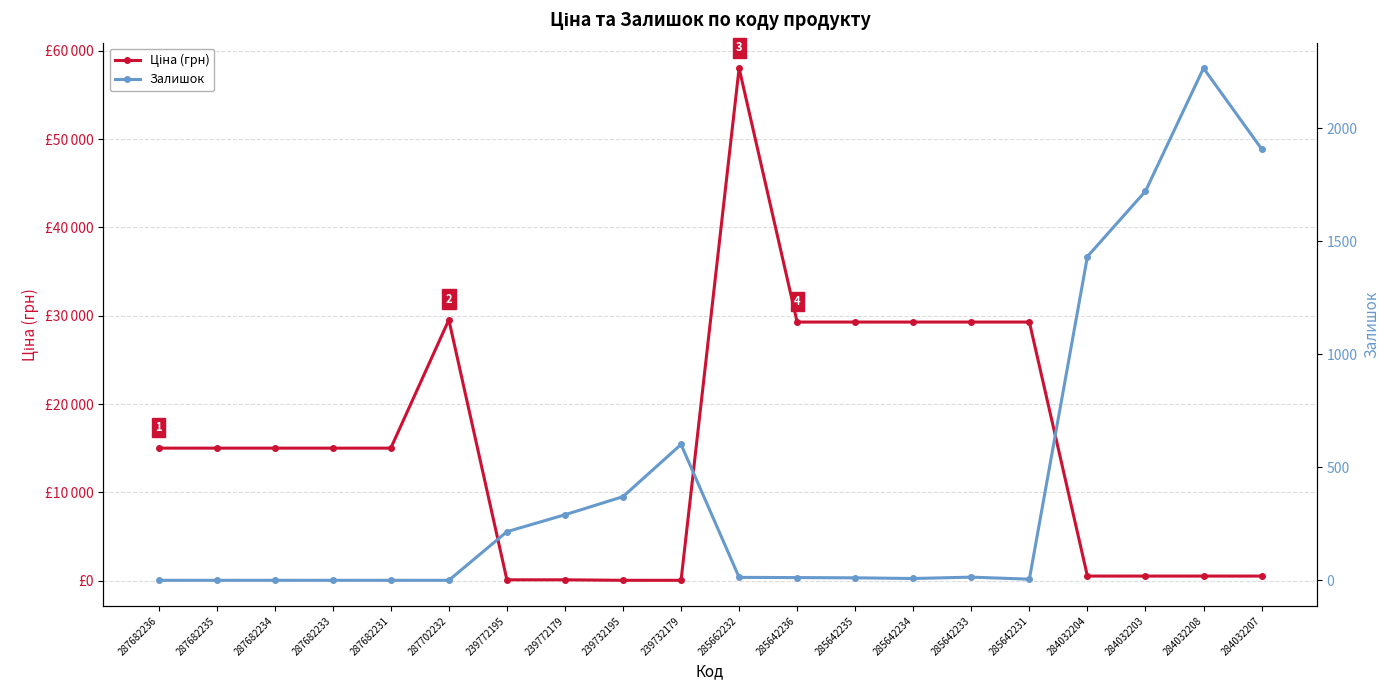

At how many categories does at least one series exceed 57057?

1